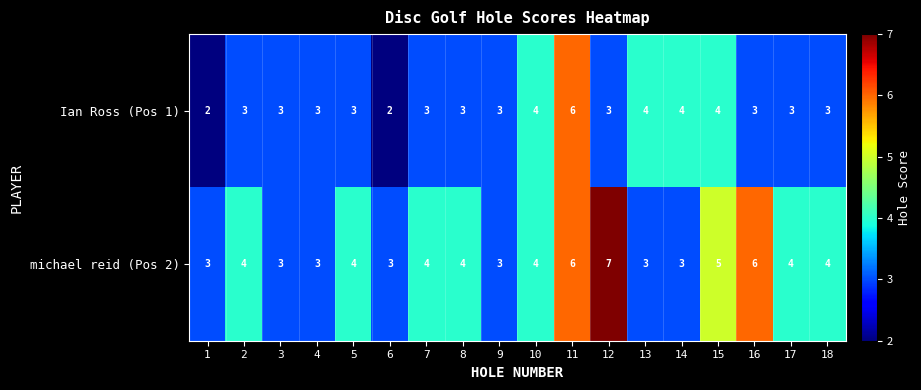

At 7, list the series in order from smallest to largest.

Ian Ross (Pos 1), michael reid (Pos 2)